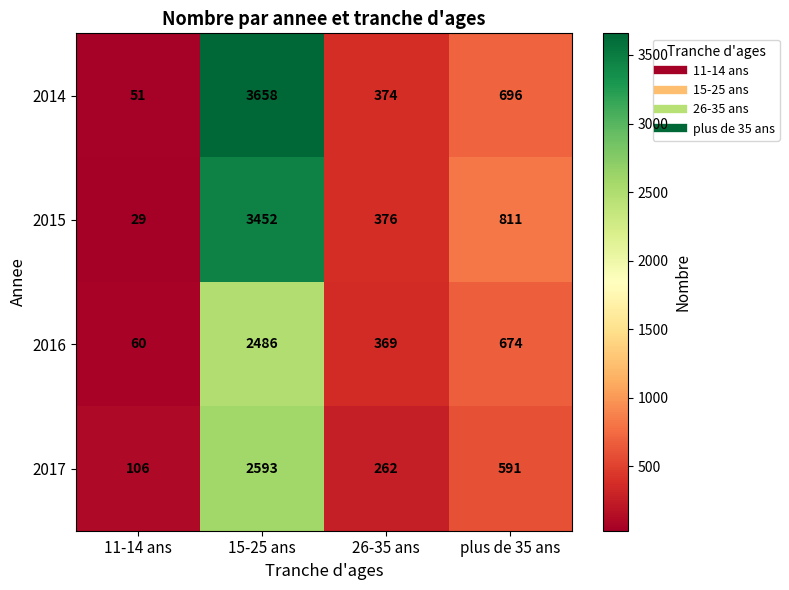

List the series in order of their peak value, lowest first.

2016, 2017, 2015, 2014